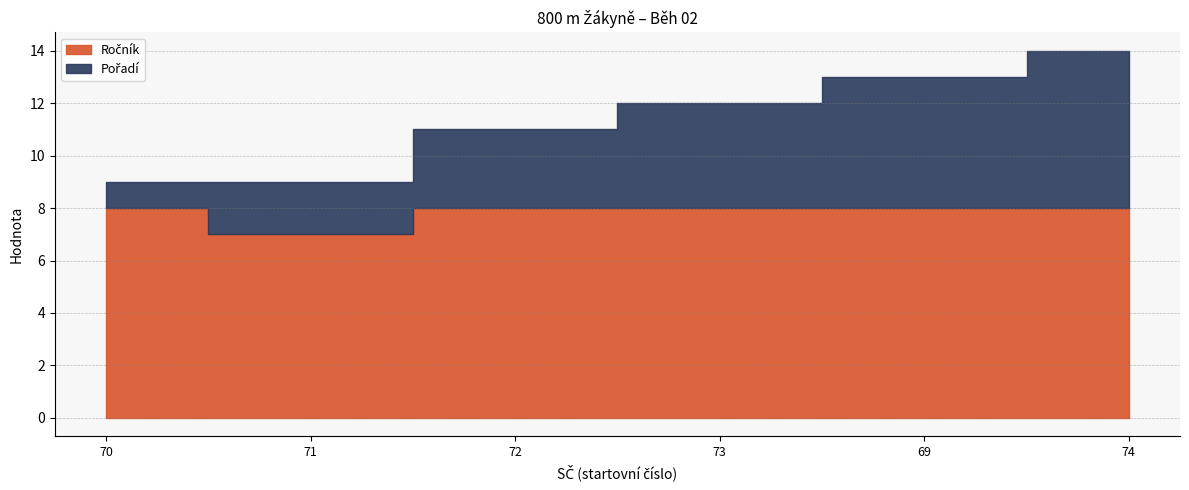

Is it true that Pořadí equals 8 at 74?

False